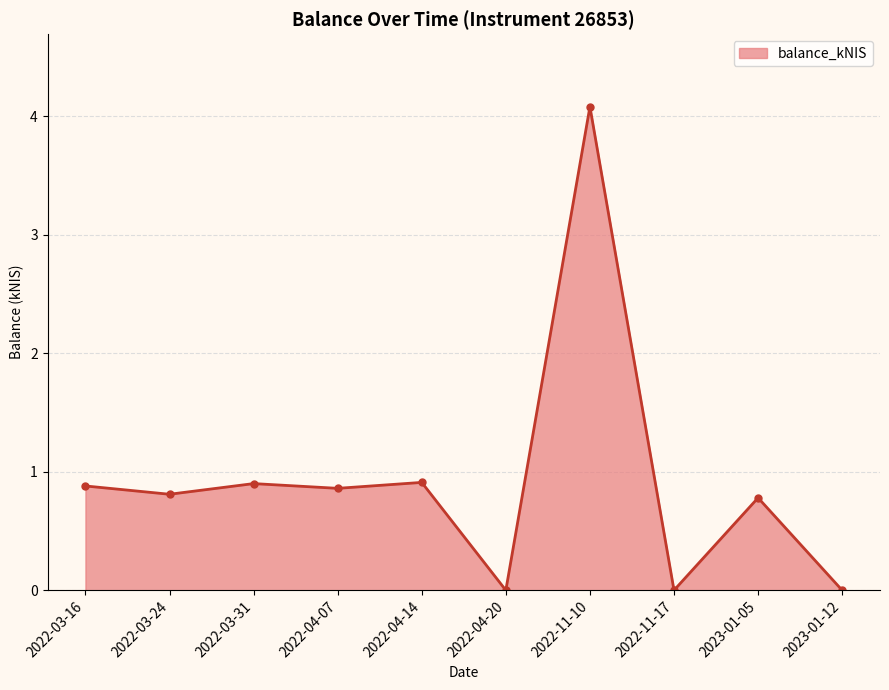

What is the difference between the values at 2023-01-05 and 2023-01-12?

0.8